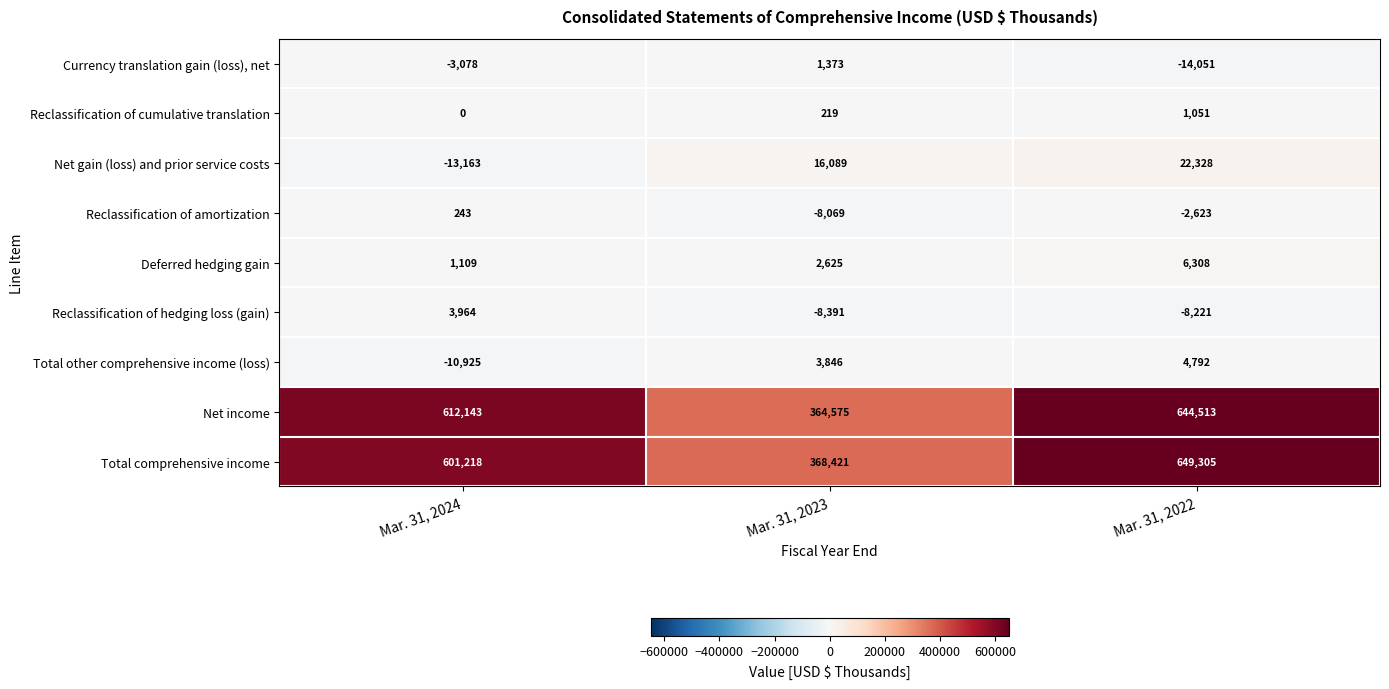

Is the value of Reclassification of cumulative translation at Mar. 31, 2023 greater than the value of Reclassification of amortization at Mar. 31, 2024?

No